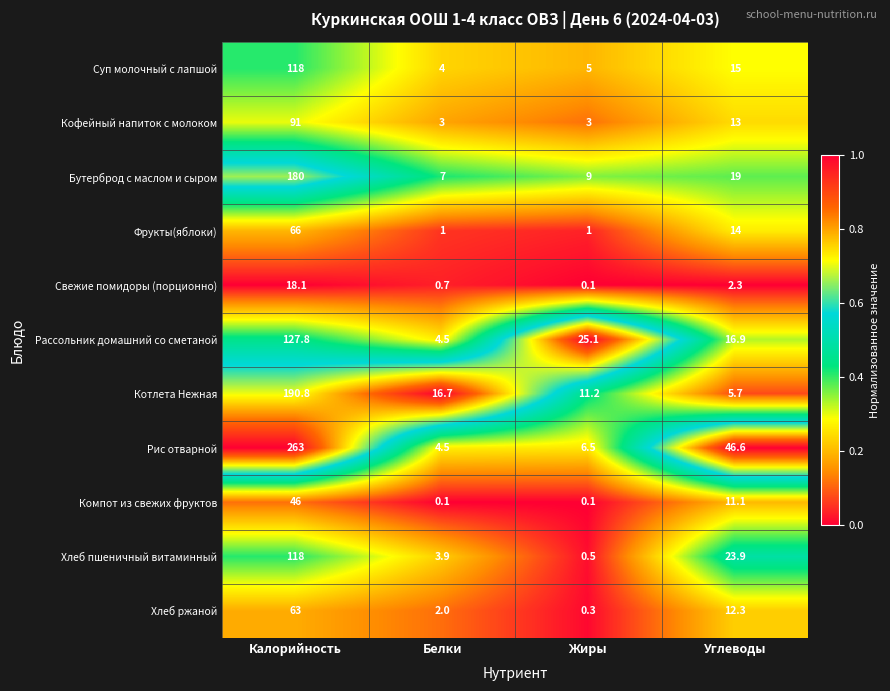

Where does the Бутерброд с маслом и сыром series first go above 19?

Калорийность